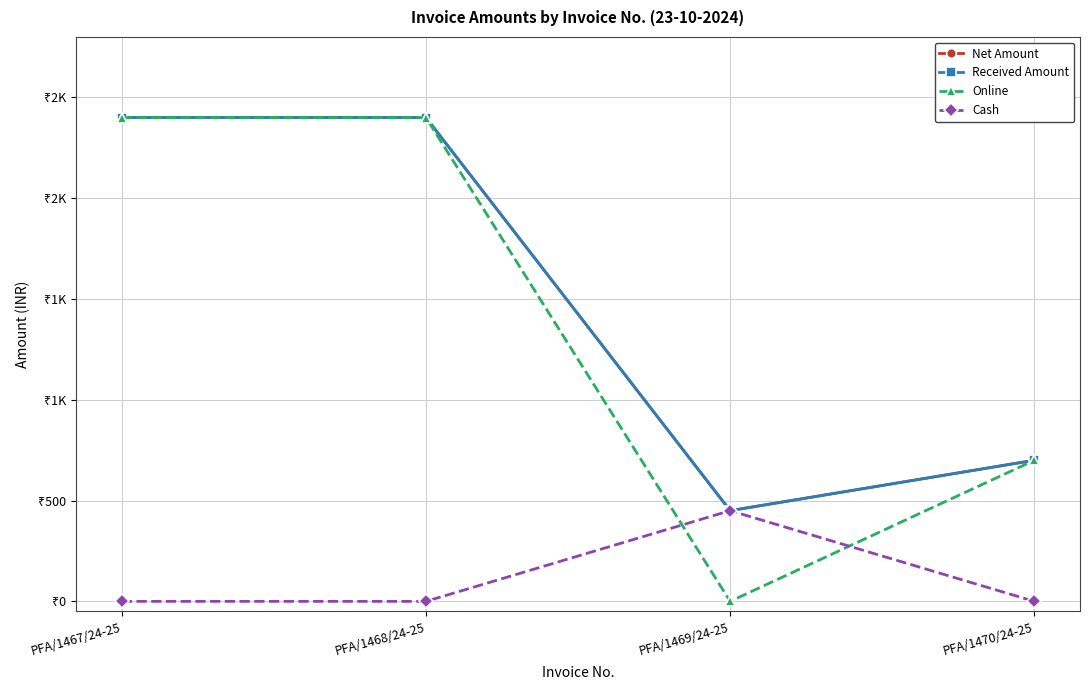

Reading left to right, what are all the values shown in this chart?

Net Amount: 2400	2400	450	700
Received Amount: 2400	2400	450	700
Online: 2400	2400	0	700
Cash: 0	0	450	0